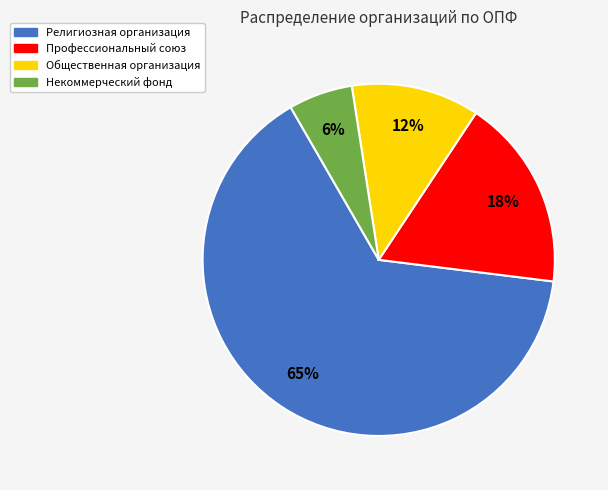

How many segments does this pie chart have?

4